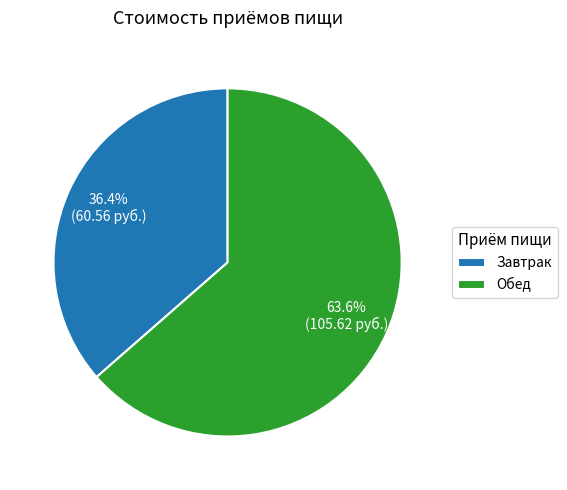

Is there a majority slice in this chart?

Yes